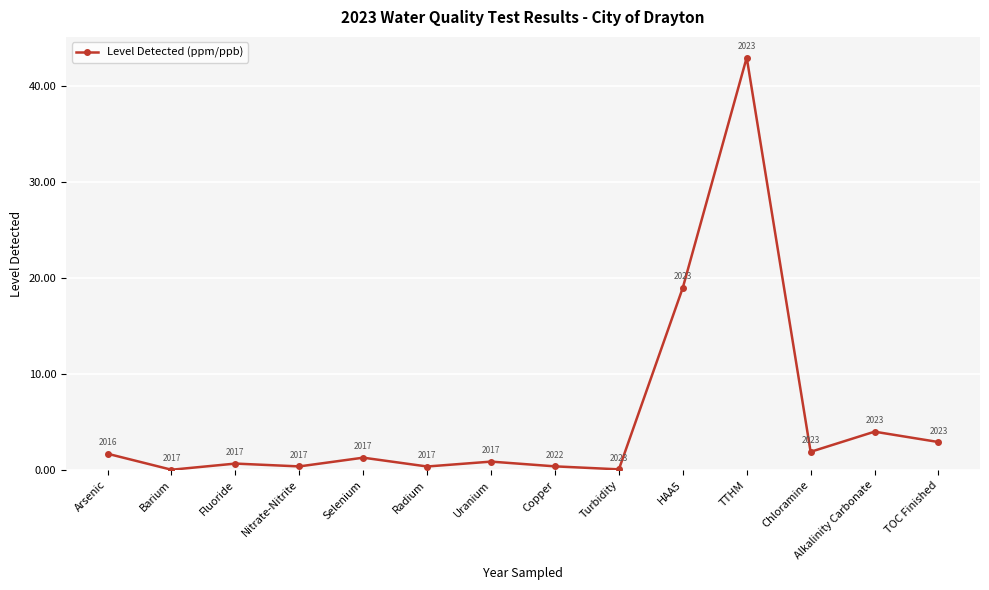

How many points are higher than both their immediate neighbors (excluding endpoints)?

5